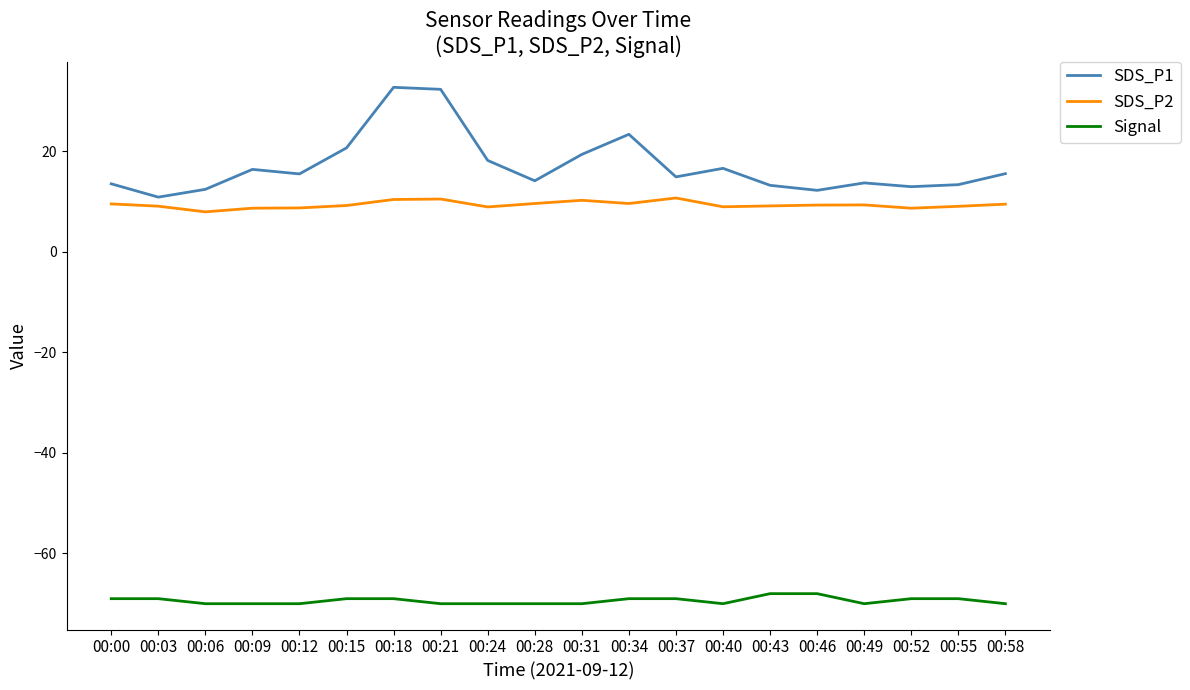

What is the sum of the SDS_P2 values at 00:24 and 00:43?

18.1